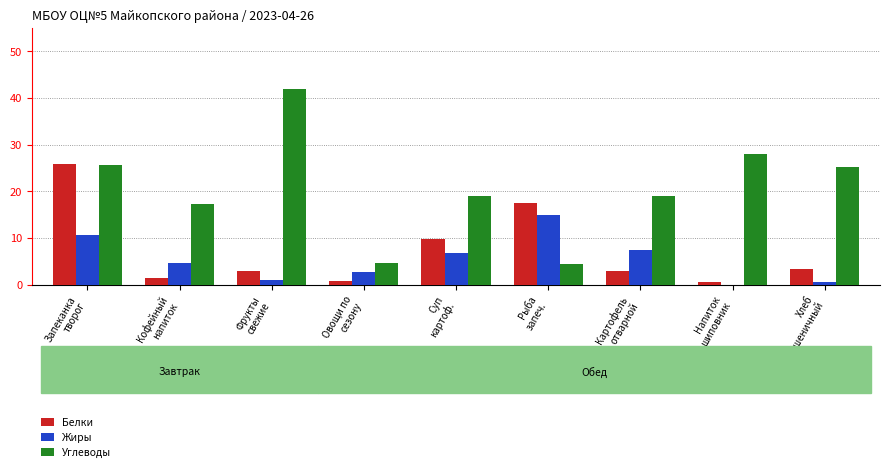

Which series has the widest spread of values?

Углеводы